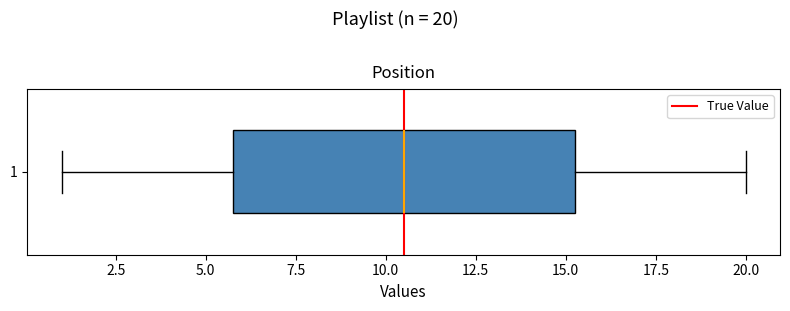

Read this box plot against the x-axis: the position of the median line, the range covered by the box, and the ends of both whiskers. The values are not printed on the chart, so give them approximately, as read against the axis.

median 10.5, box 6.0 to 15.5, whiskers 1.0 to 20.0